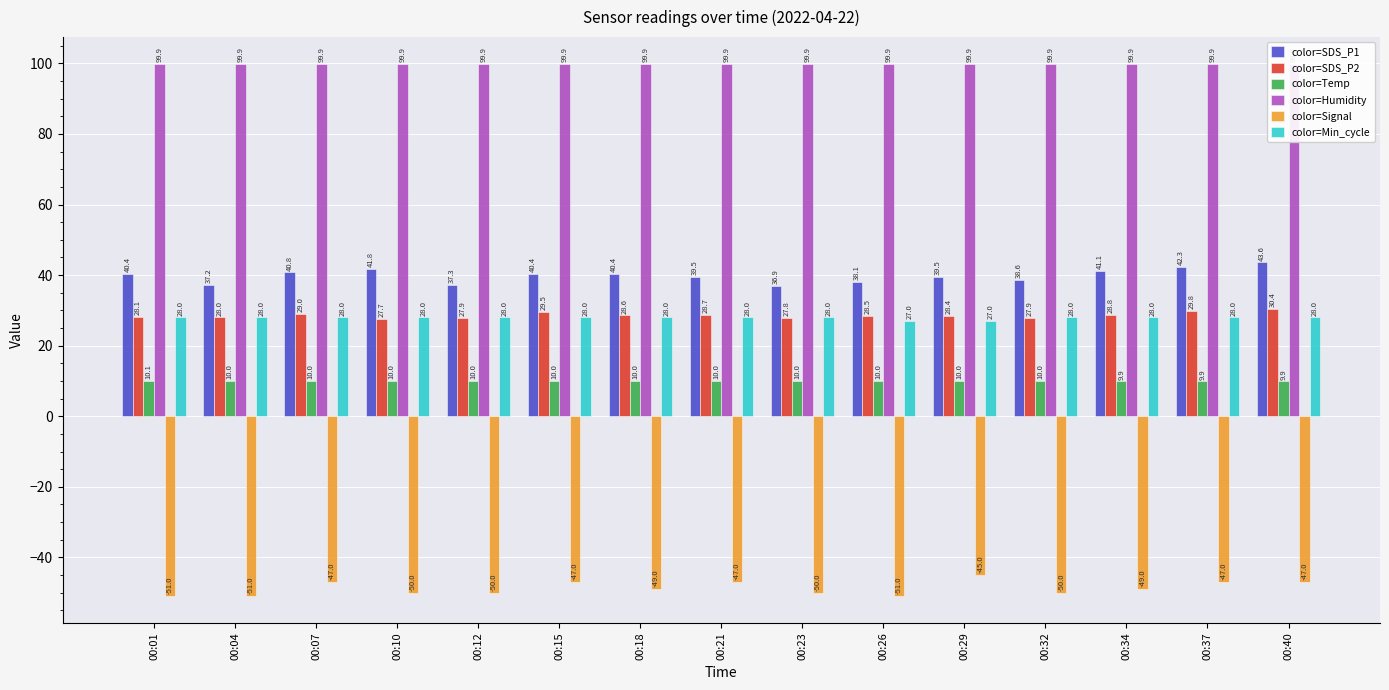

At how many categories does at least one series exceed 55?

15